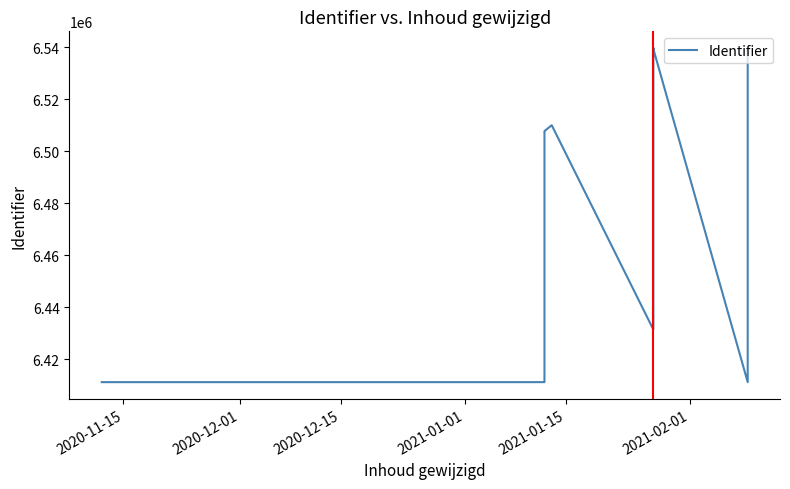

What is the greatest value displayed?

6539635